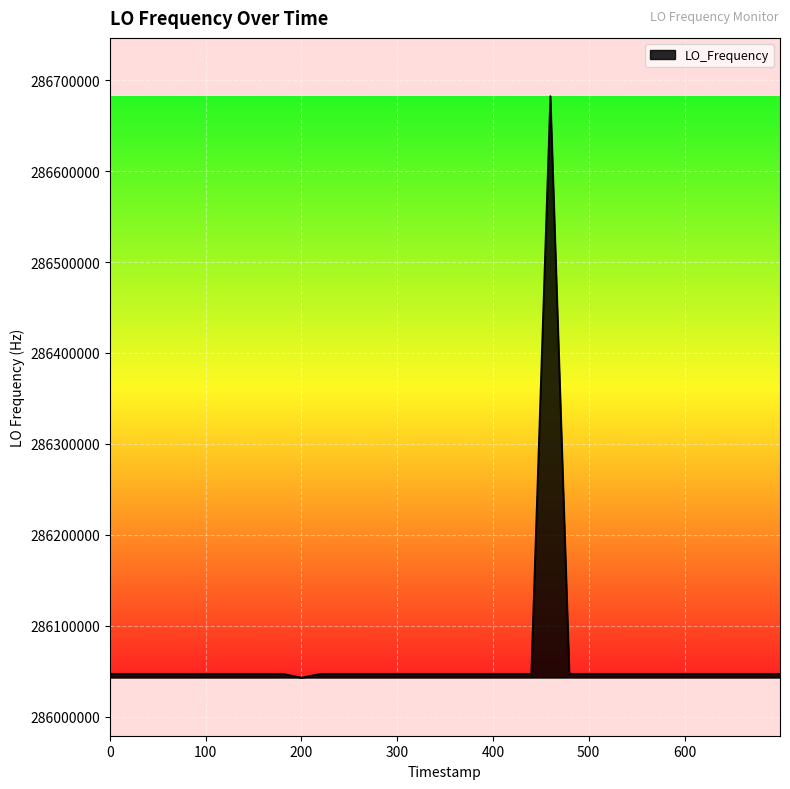

Count the number of categories in the chart.

40